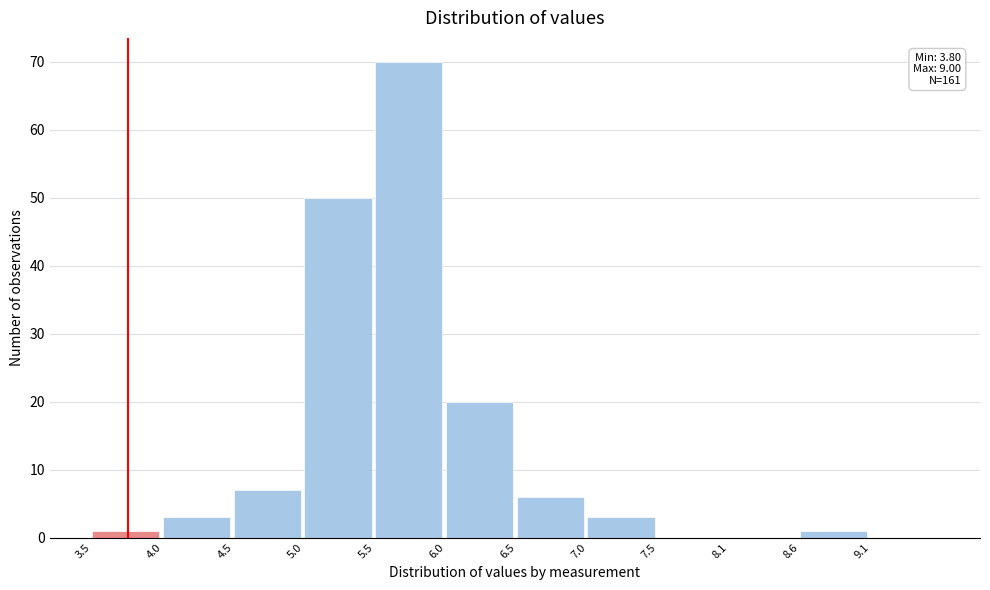

Over which range of the x-axis is the bar tallest?

5.55 to 6.05